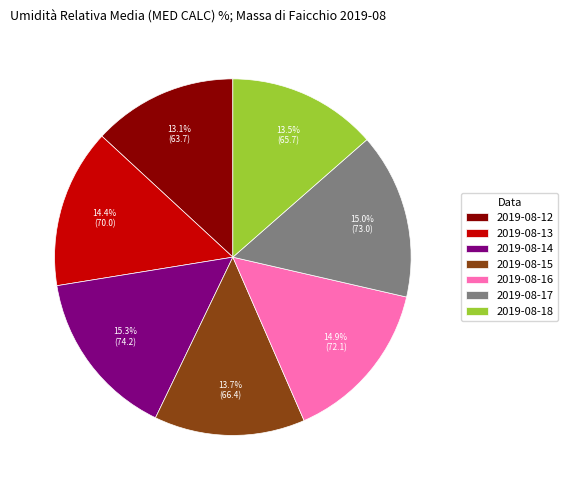

Does any single category account for the majority?

No